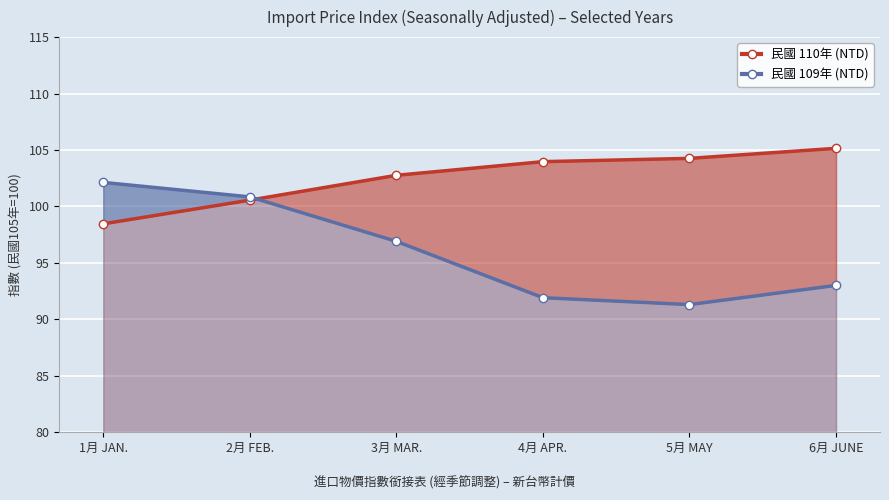

Count the number of categories in the chart.

6